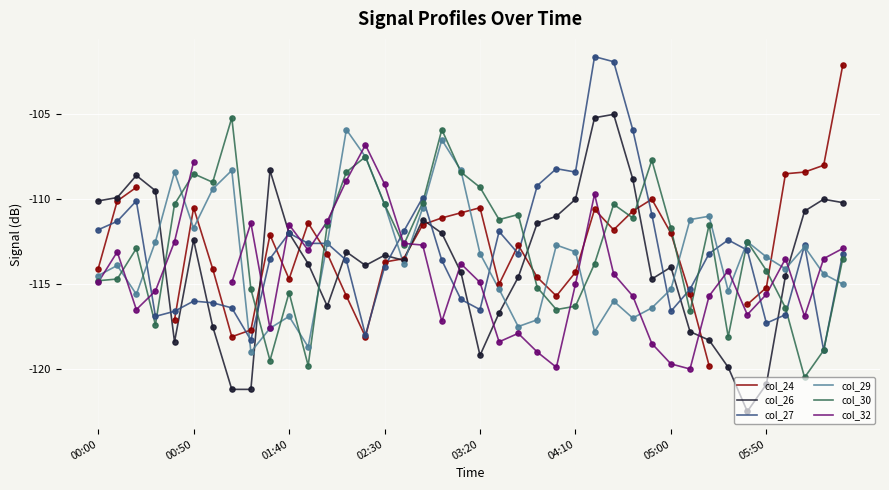

Which series reaches the maximum Y coordinate?

col_27